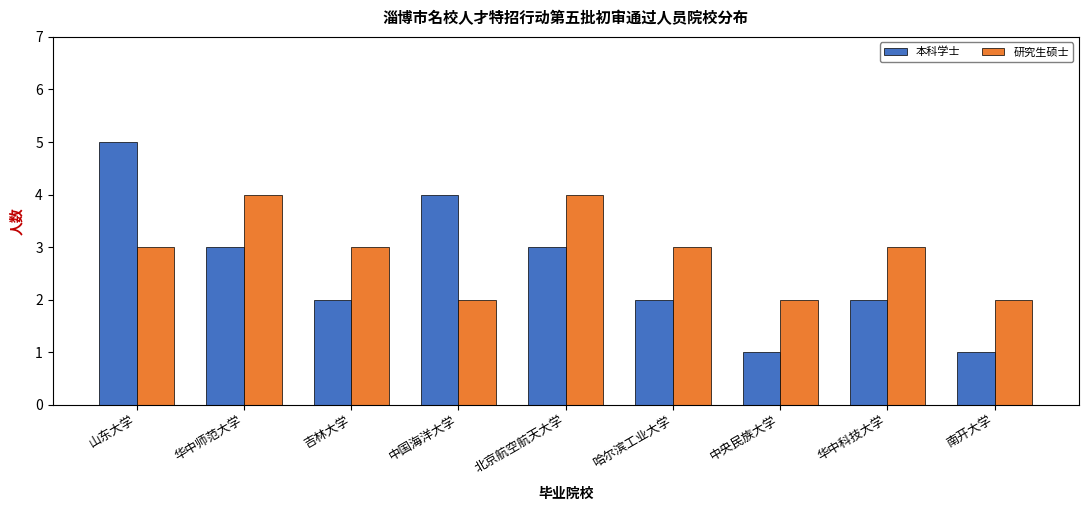

How many categories are shown in the chart?

9